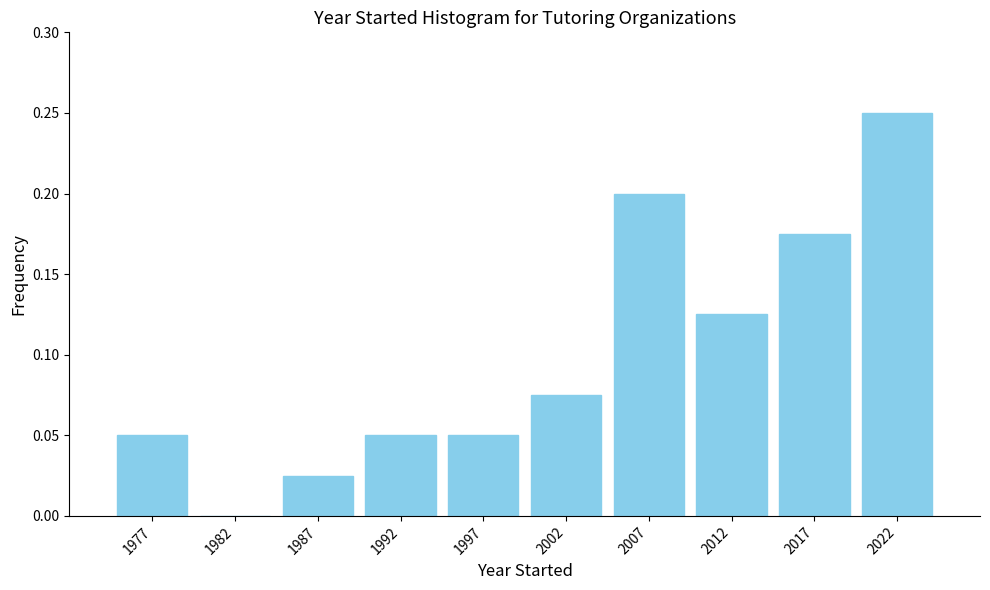

Which range on the x-axis has the tallest bar?

2020 to 2025